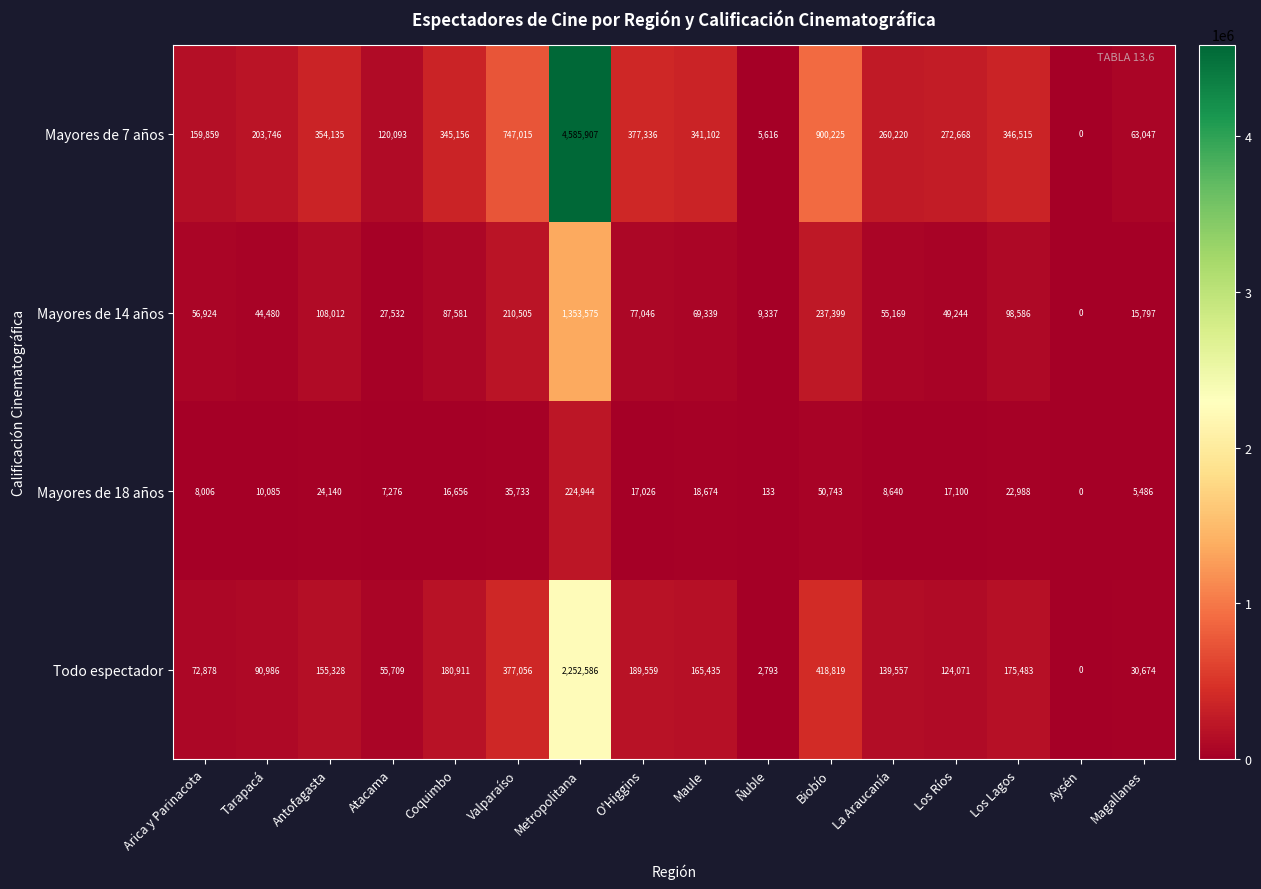

The value of Mayores de 14 años at Antofagasta is 165095. True or false?

False